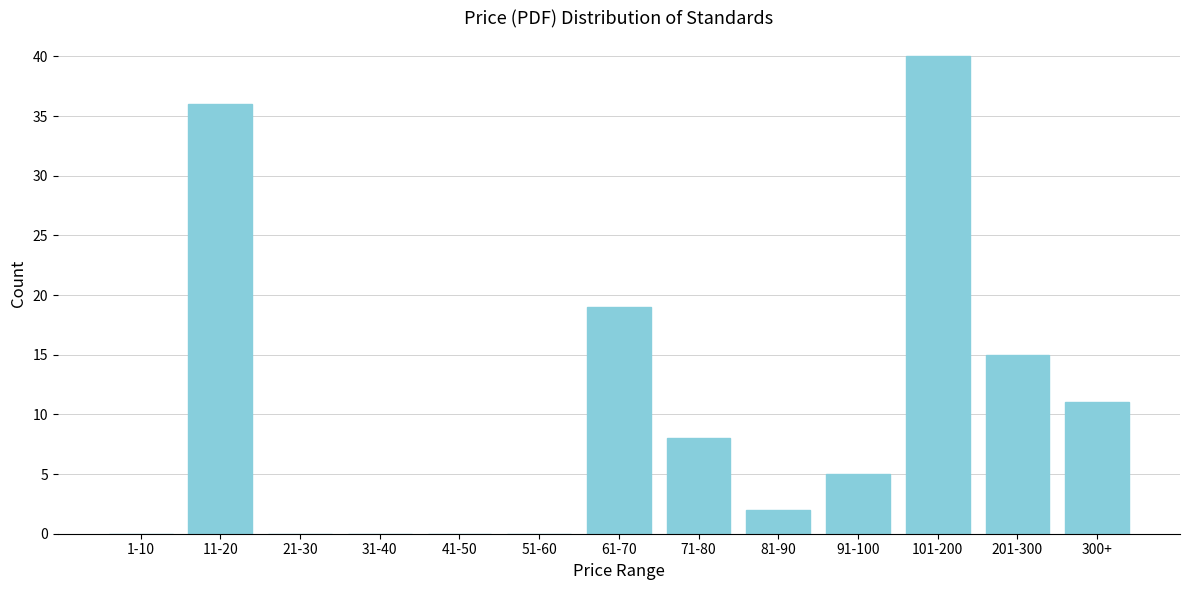

Reading left to right, transcribe all the data shown in this chart.

1-10=0	11-20=36	21-30=0	31-40=0	41-50=0	51-60=0	61-70=19	71-80=8	81-90=2	91-100=5	101-200=40	201-300=15	300+=11